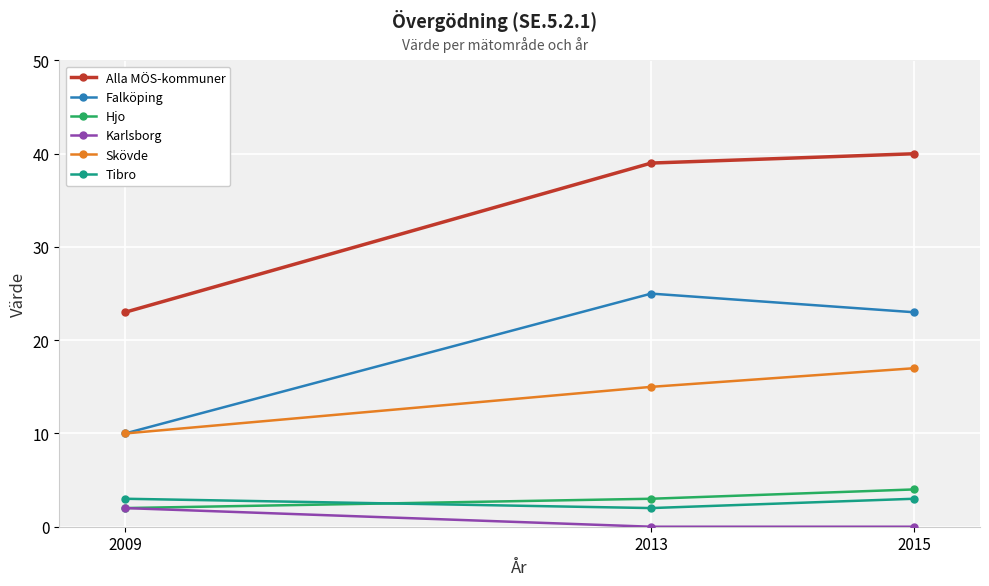

How many values in the Falköping series are below 23?

1